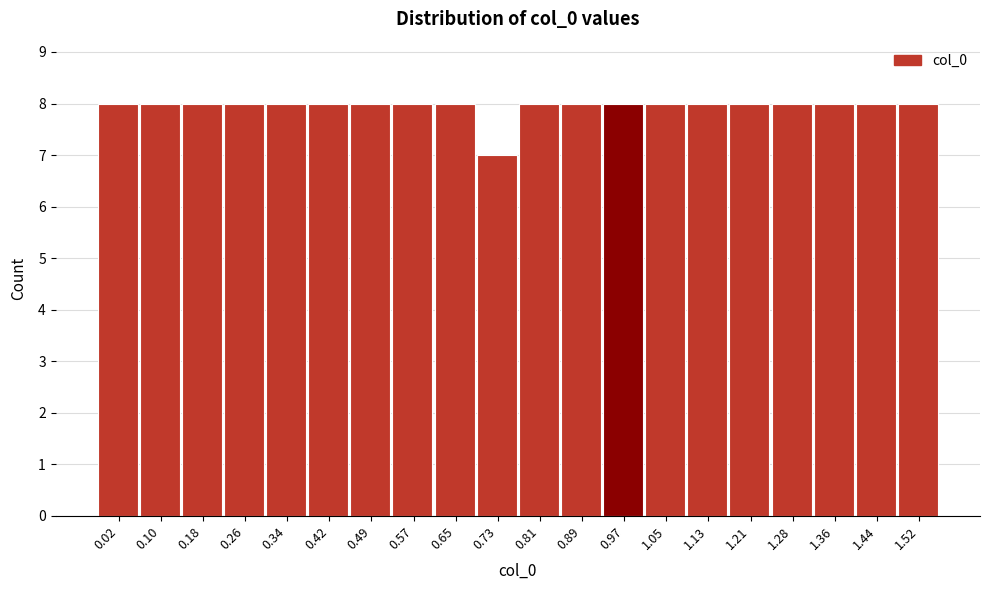

Reading left to right, what are all the values shown in this chart?

8	8	8	8	8	8	8	8	8	7	8	8	8	8	8	8	8	8	8	8